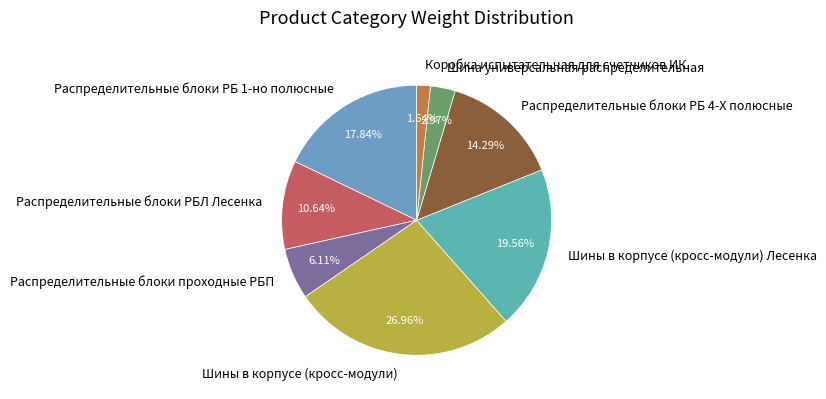

Do Коробка испытательная для счетчиков ИК and Шины в корпусе (кросс-модули) Лесенка together represent more than half of the pie?

No